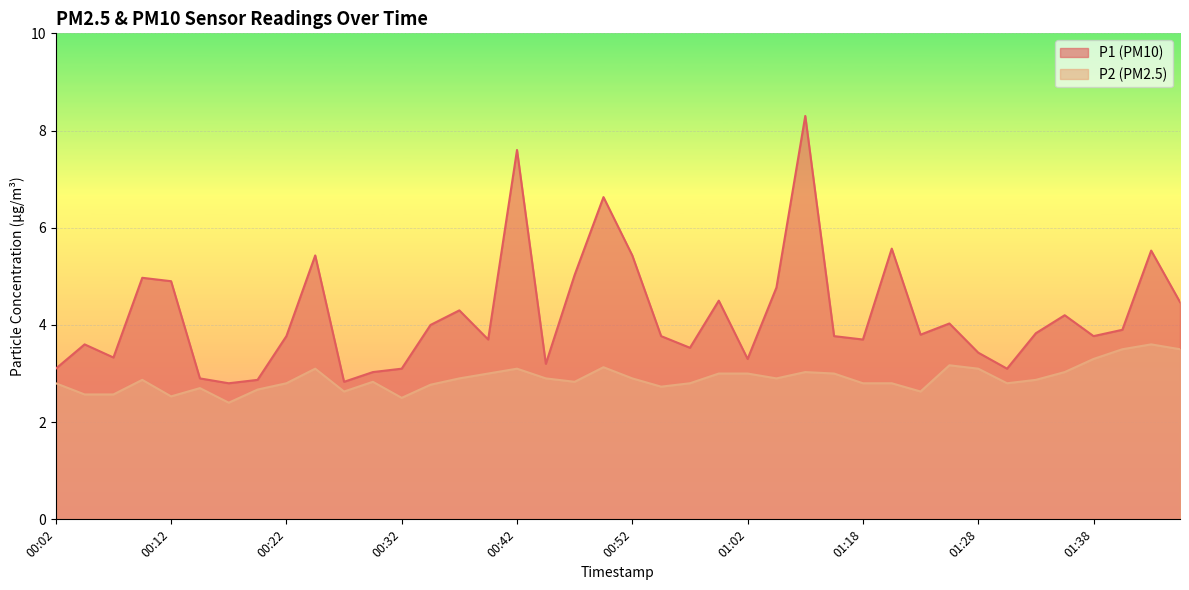

What position from the left is 01:23?

31